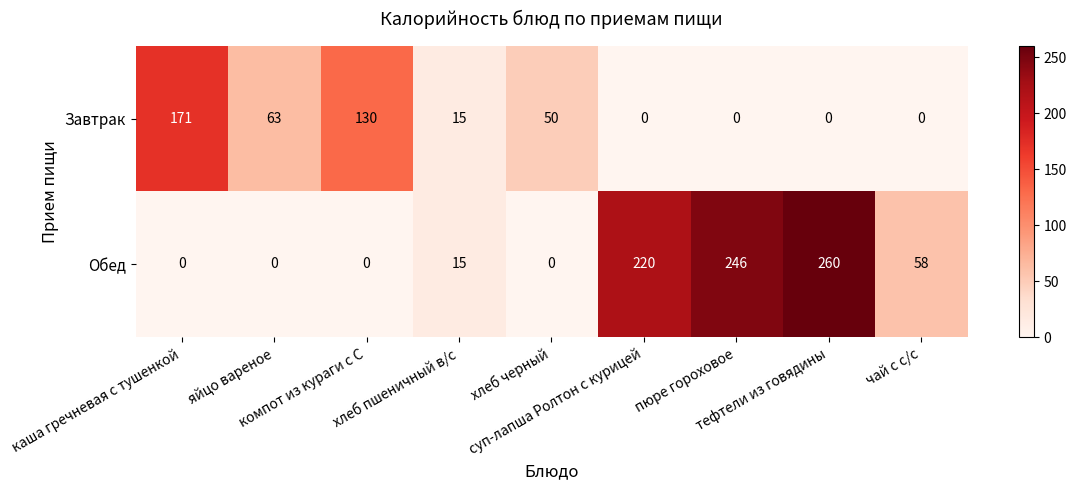

Which series has the widest spread of values?

Обед